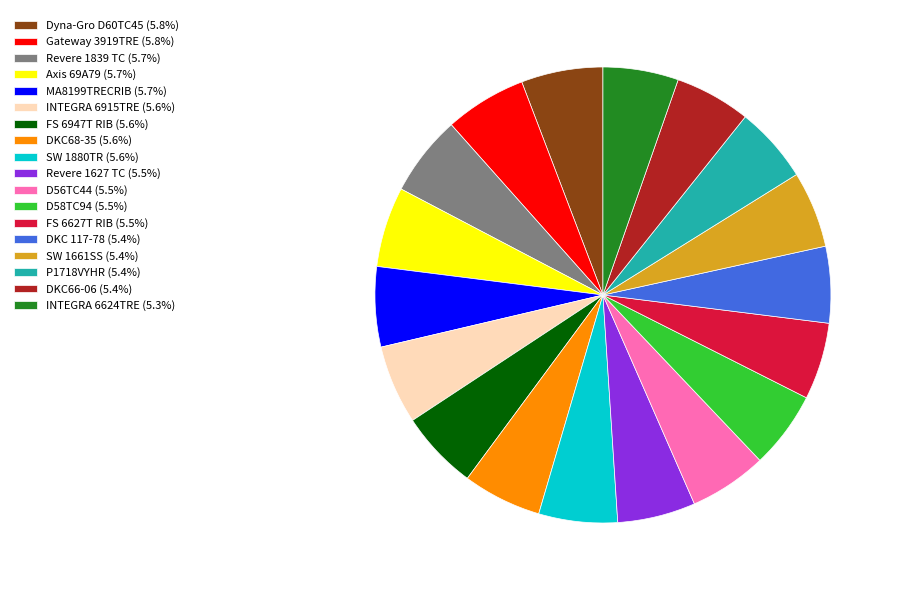

Does SW 1880TR represent more than half of the total?

No